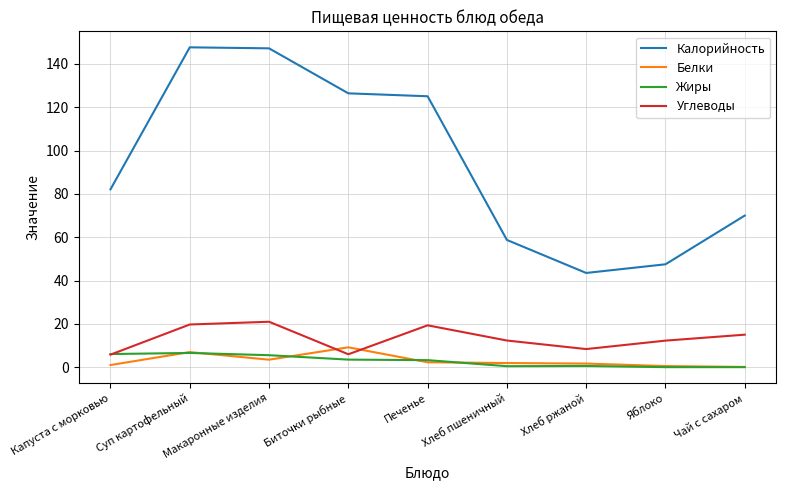

Rank the series at Хлеб пшеничный from lowest to highest value.

Жиры, Белки, Углеводы, Калорийность